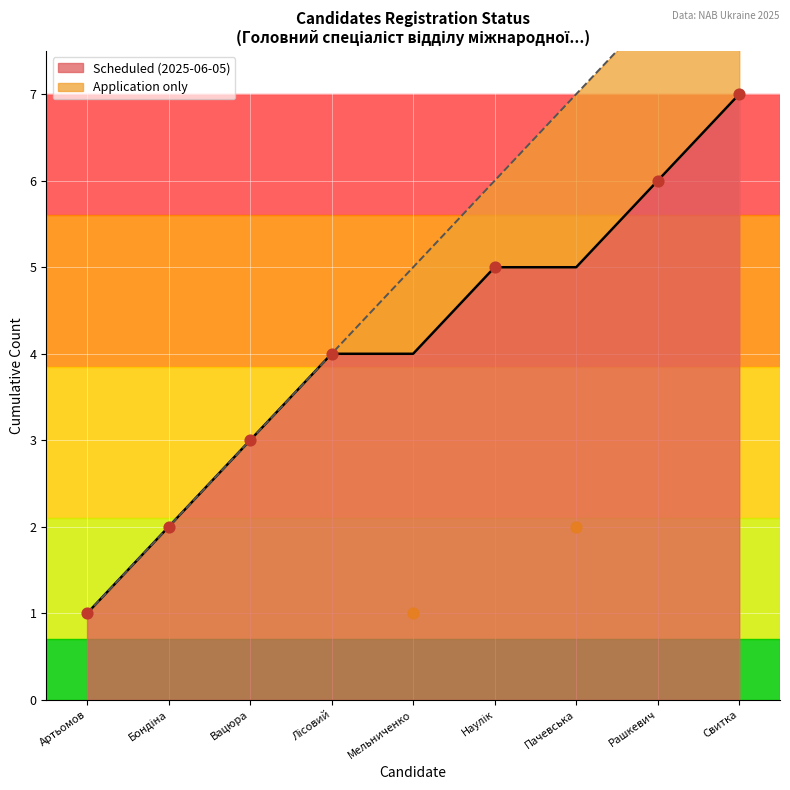

What is the change in value from Артьомов to Бондіна?

+1